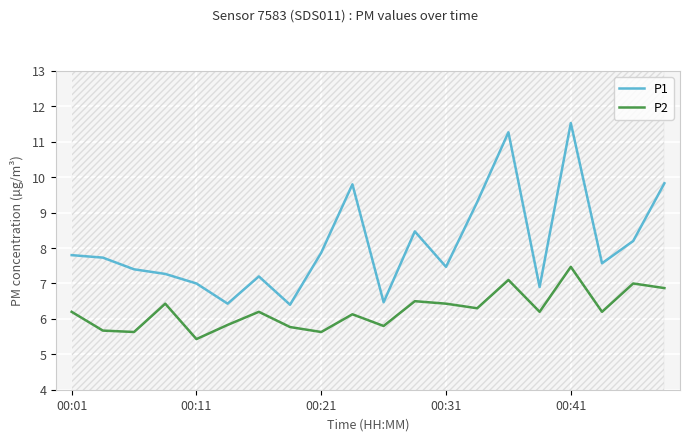

What is the maximum value for P2?

7.5